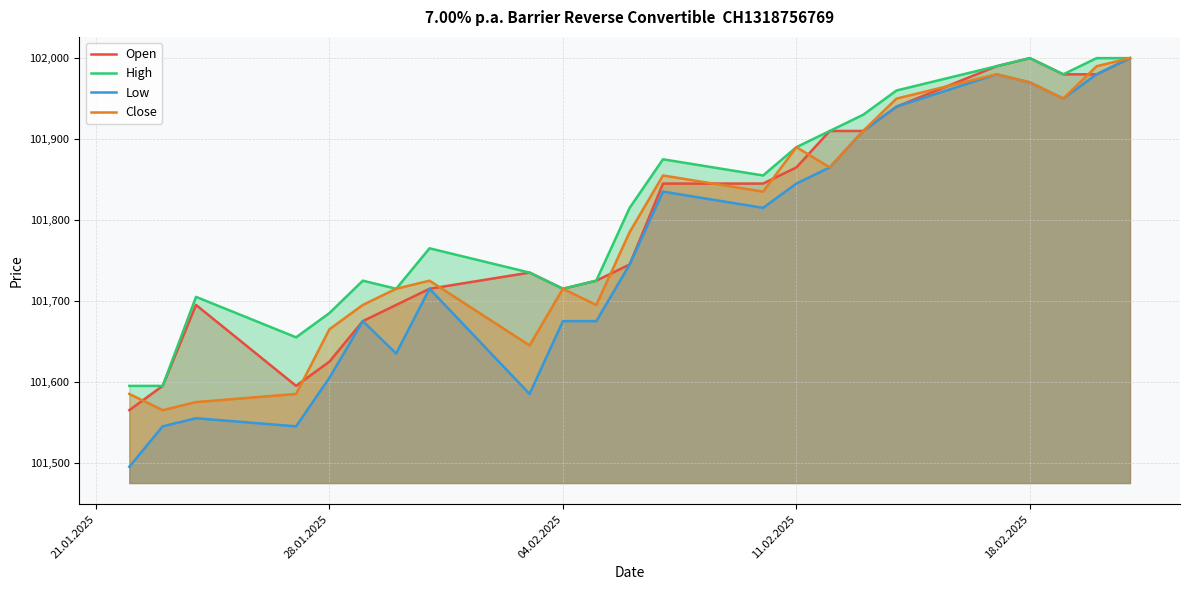

What is the minimum value for Open?

101565